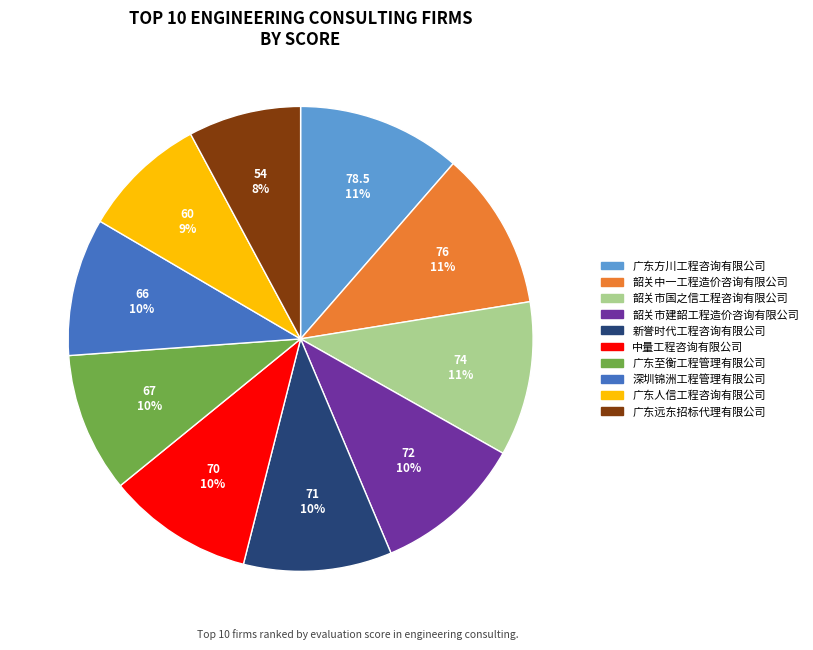

To the nearest percent, what percentage of the pie is 韶关中一工程造价咨询有限公司?

11%